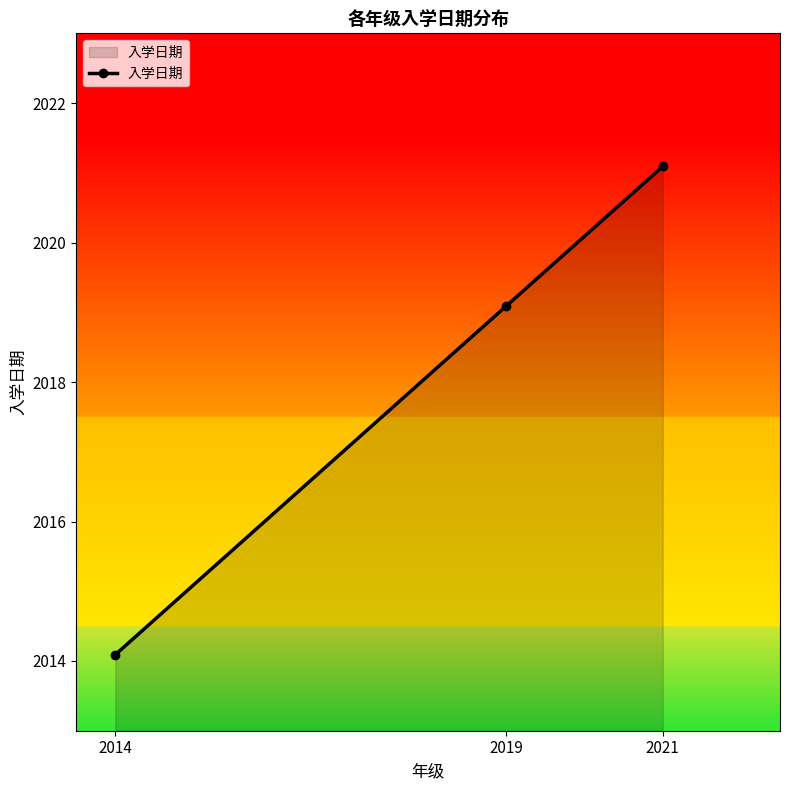

List the labels in order of value, largest first.

2021, 2019, 2014